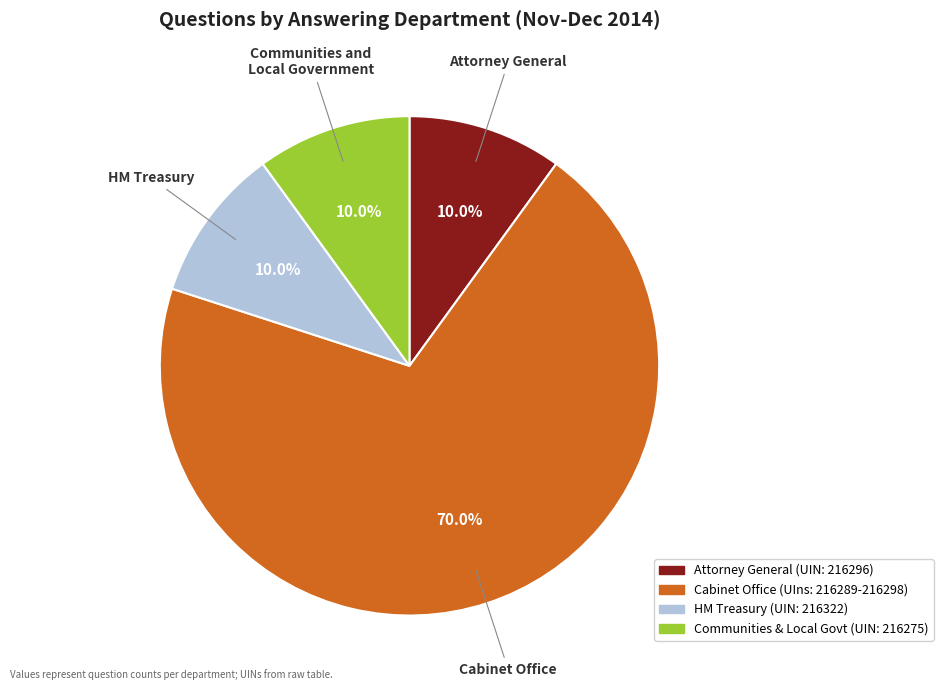

To the nearest percent, what portion does Communities and Local Government represent?

10%